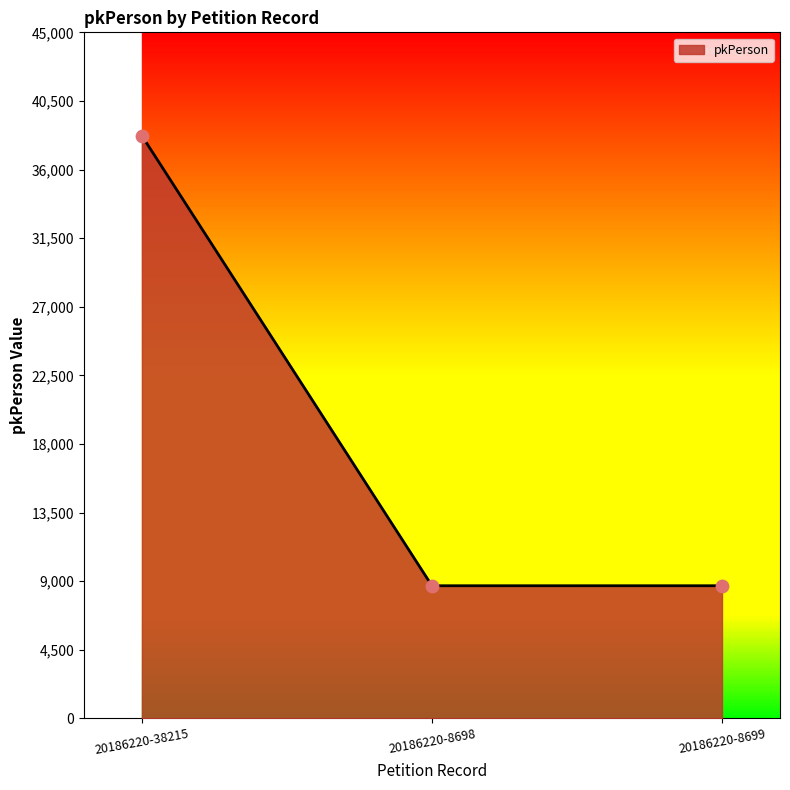

What is the ratio of the value at 20186220-38215 to the value at 20186220-8698?

4.4